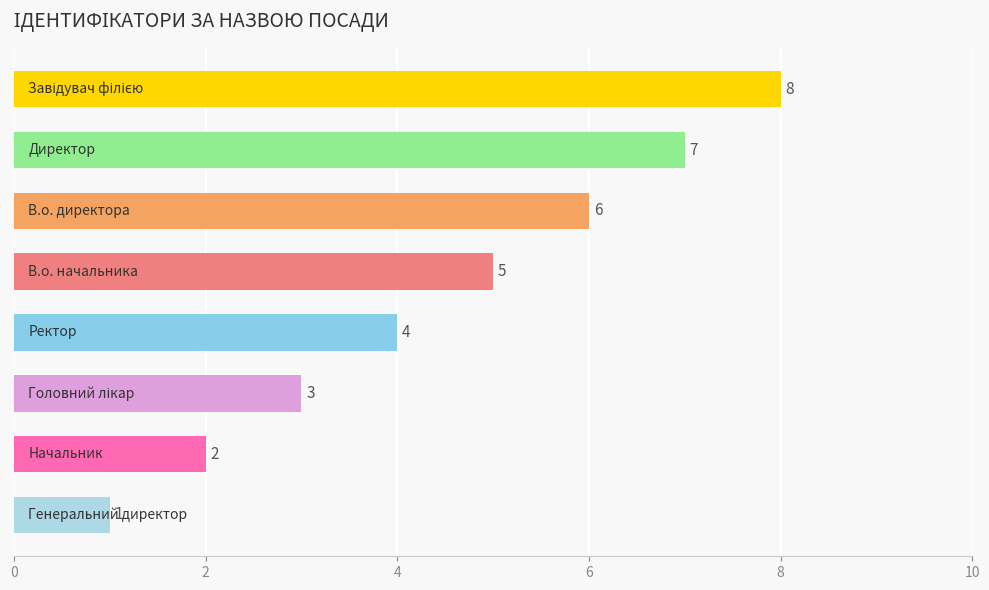

Reading top to bottom, what are all the values shown in this chart?

8	7	6	5	4	3	2	1